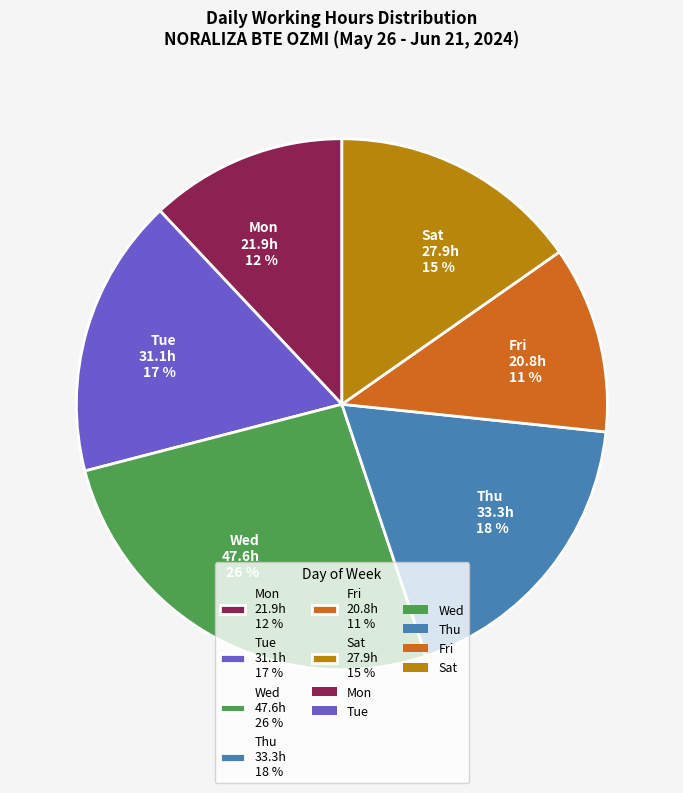

Rank the categories by value from highest to lowest.

Wed 47.6h 26 %, Thu 33.3h 18 %, Tue 31.1h 17 %, Sat 27.9h 15 %, Mon 21.9h 12 %, Fri 20.8h 11 %